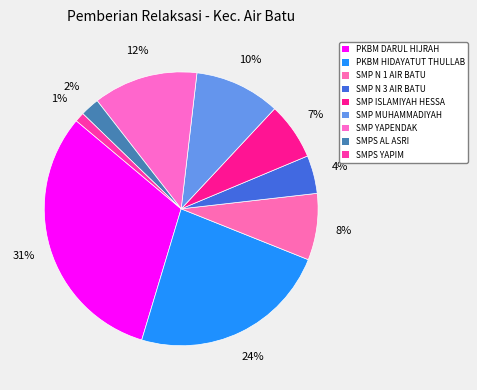

How many slices are in this pie chart?

9